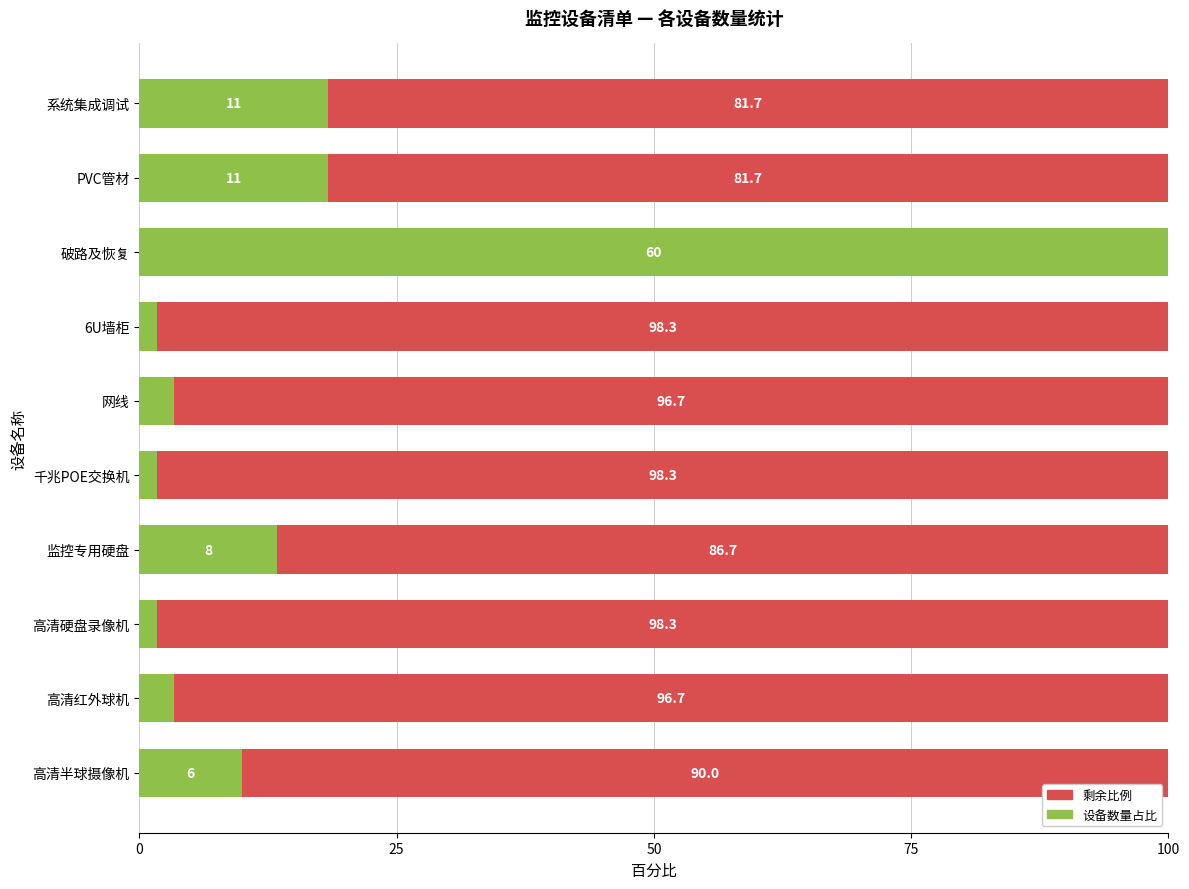

True or false: 设备数量占比 has a value of 155.4 at 破路及恢复.

False